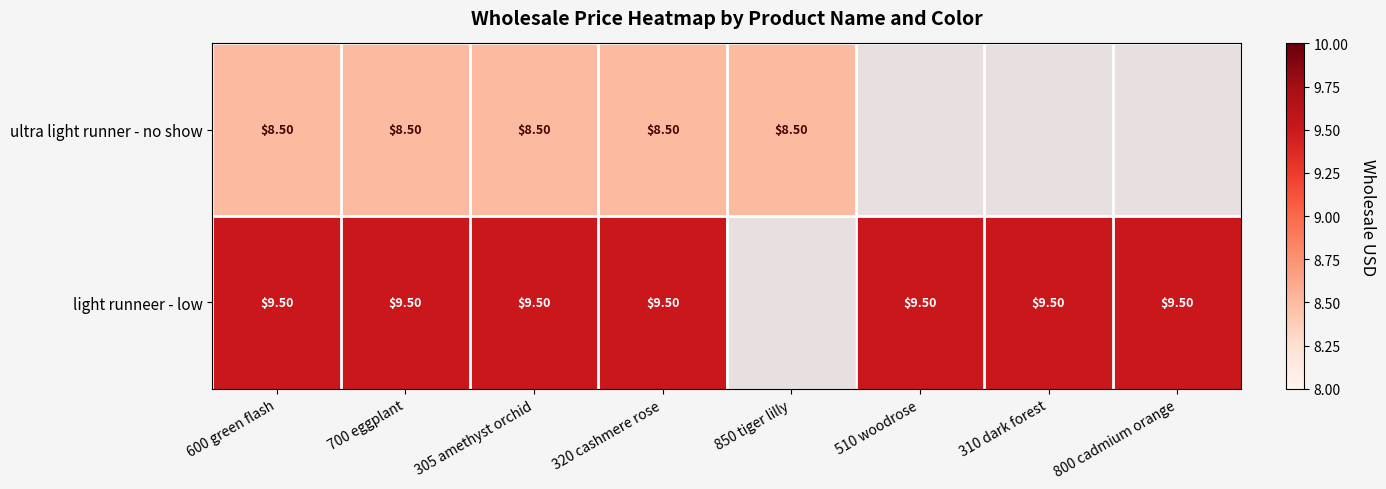

What is the total value across all series at 320 cashmere rose?

18.0